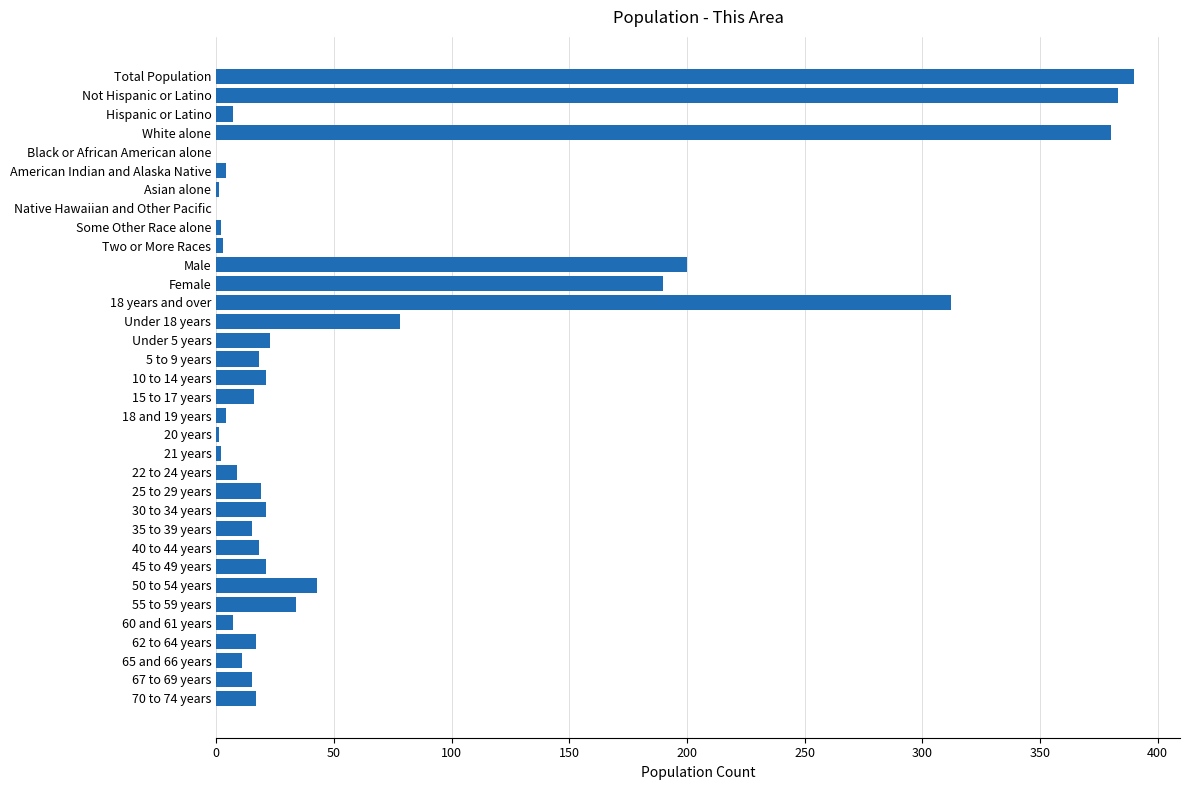

The chart shows a value of 383 at Not Hispanic or Latino. True or false?

True